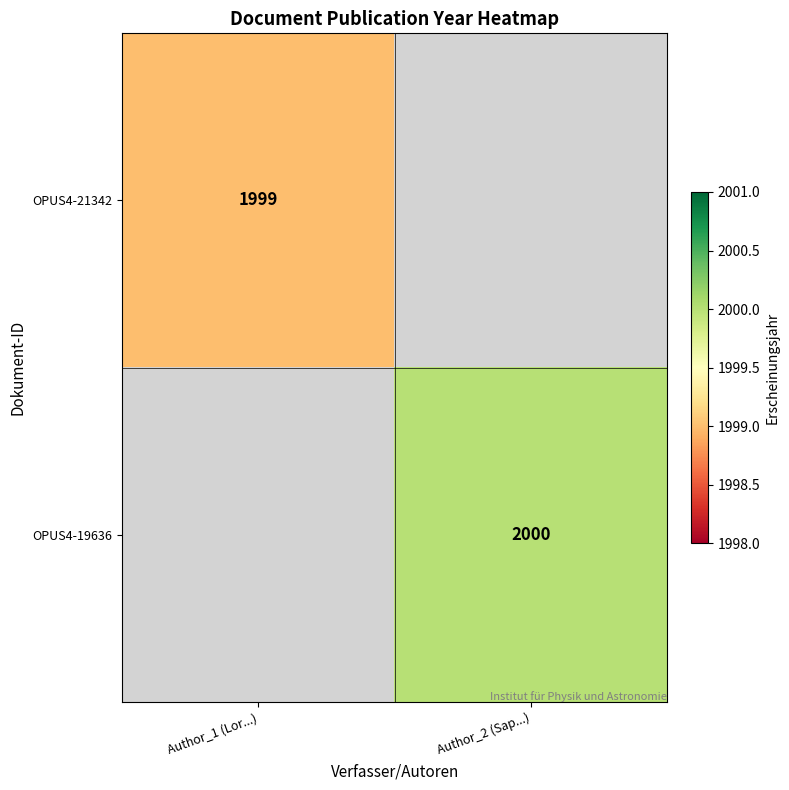

Is it true that OPUS4-19636 equals 3062 at Author_2 (Sap...)?

False